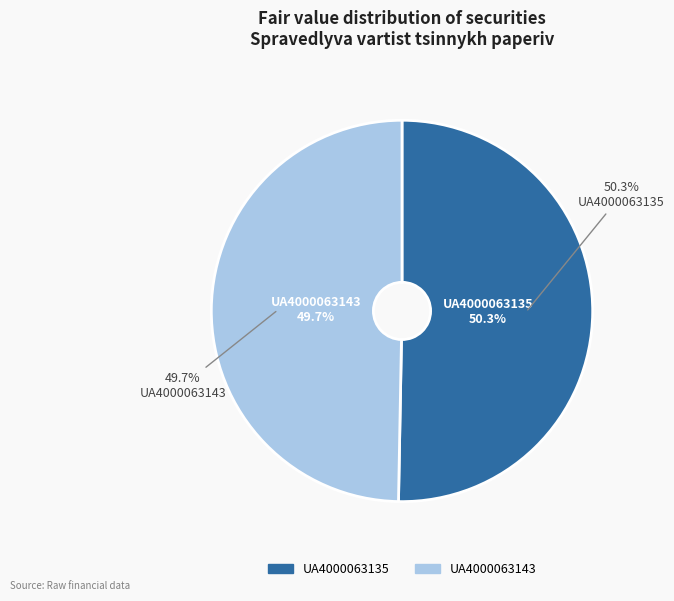

To the nearest percent, what percentage of the pie is UA4000063143?

50%